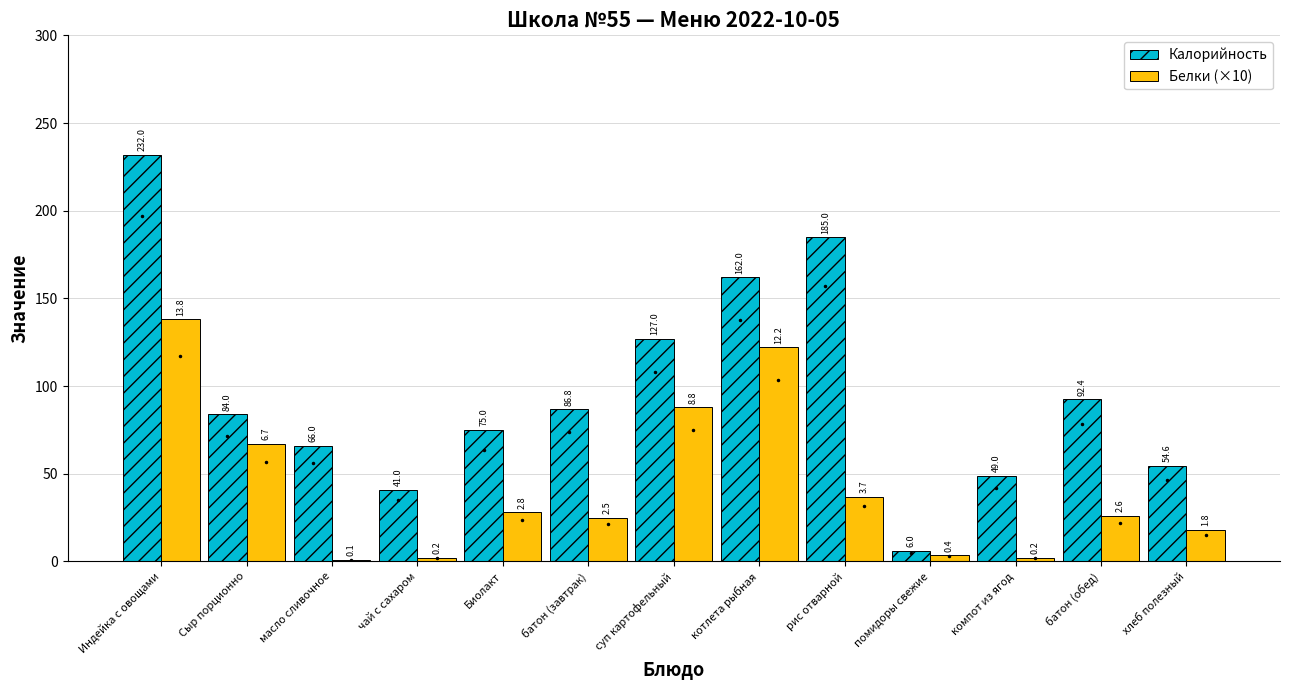

Reading right to left, extract all data points from this chart.

Калорийность: 54.6	92.4	49.0	6.0	185.0	162.0	127.0	86.8	75.0	41.0	66.0	84.0	232.0
Белки (×10): 18.0	26.0	2.0	3.6	37.0	122.0	88.0	25.0	28.0	2.0	1.0	67.0	138.0